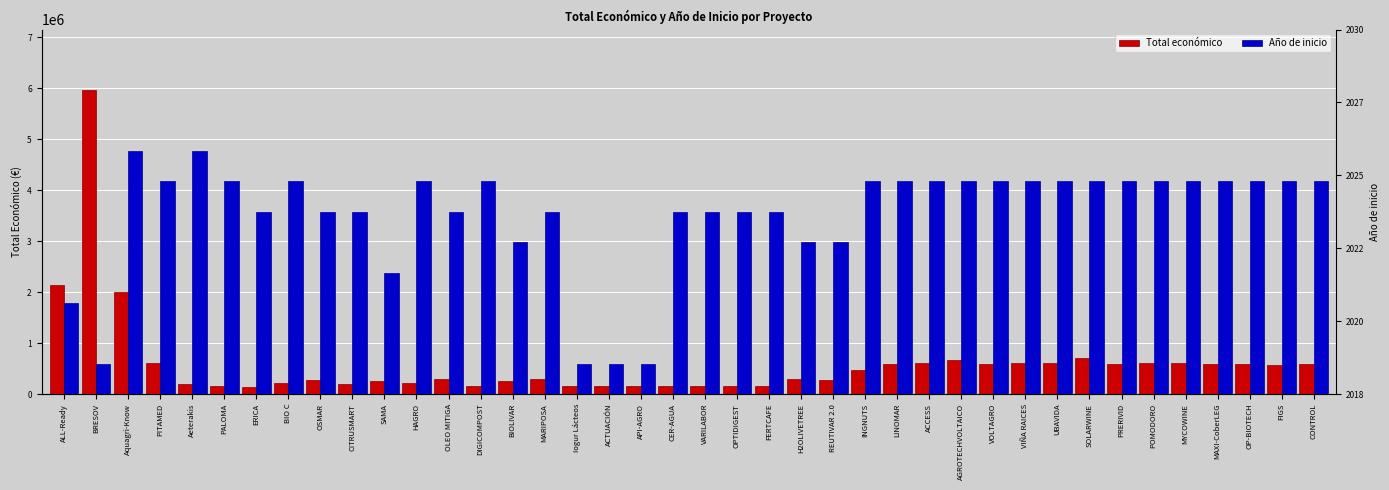

How many bars are there in each group?

2